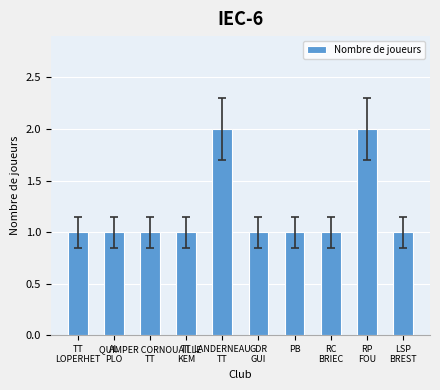

Reading left to right, transcribe all the data shown in this chart.

1	1	1	1	2	1	1	1	2	1